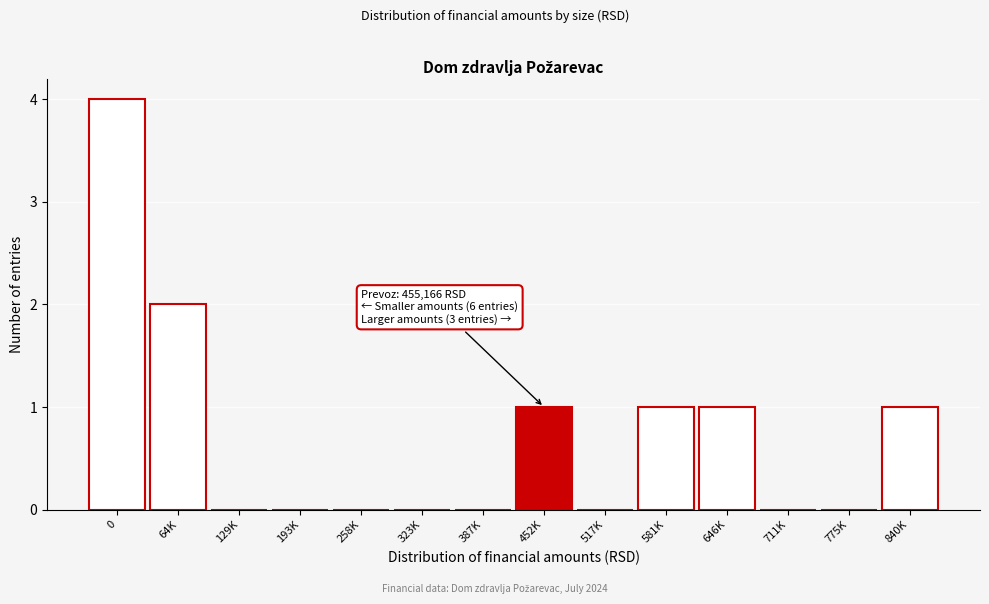

Reading left to right, list all the values displayed in this chart.

0=4	64K=2	129K=0	193K=0	258K=0	323K=0	387K=0	452K=1	517K=0	581K=1	646K=1	711K=0	775K=0	840K=1